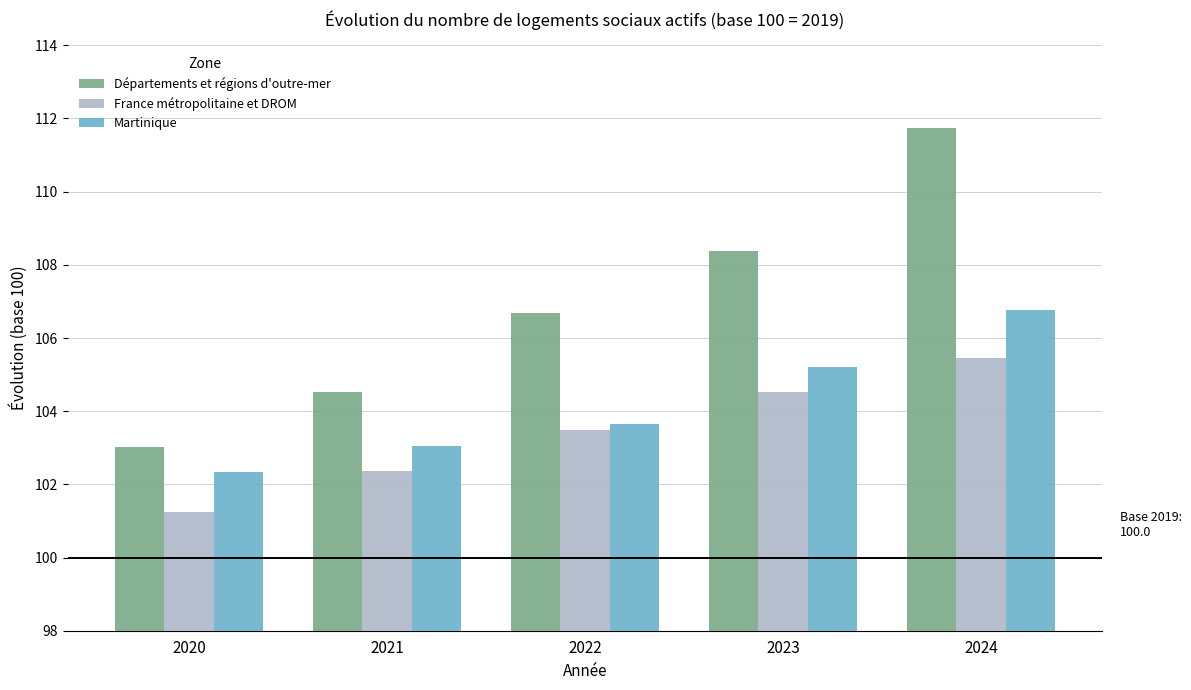

What is the sum of the Départements et régions d'outre-mer values at 2022 and 2024?

218.4